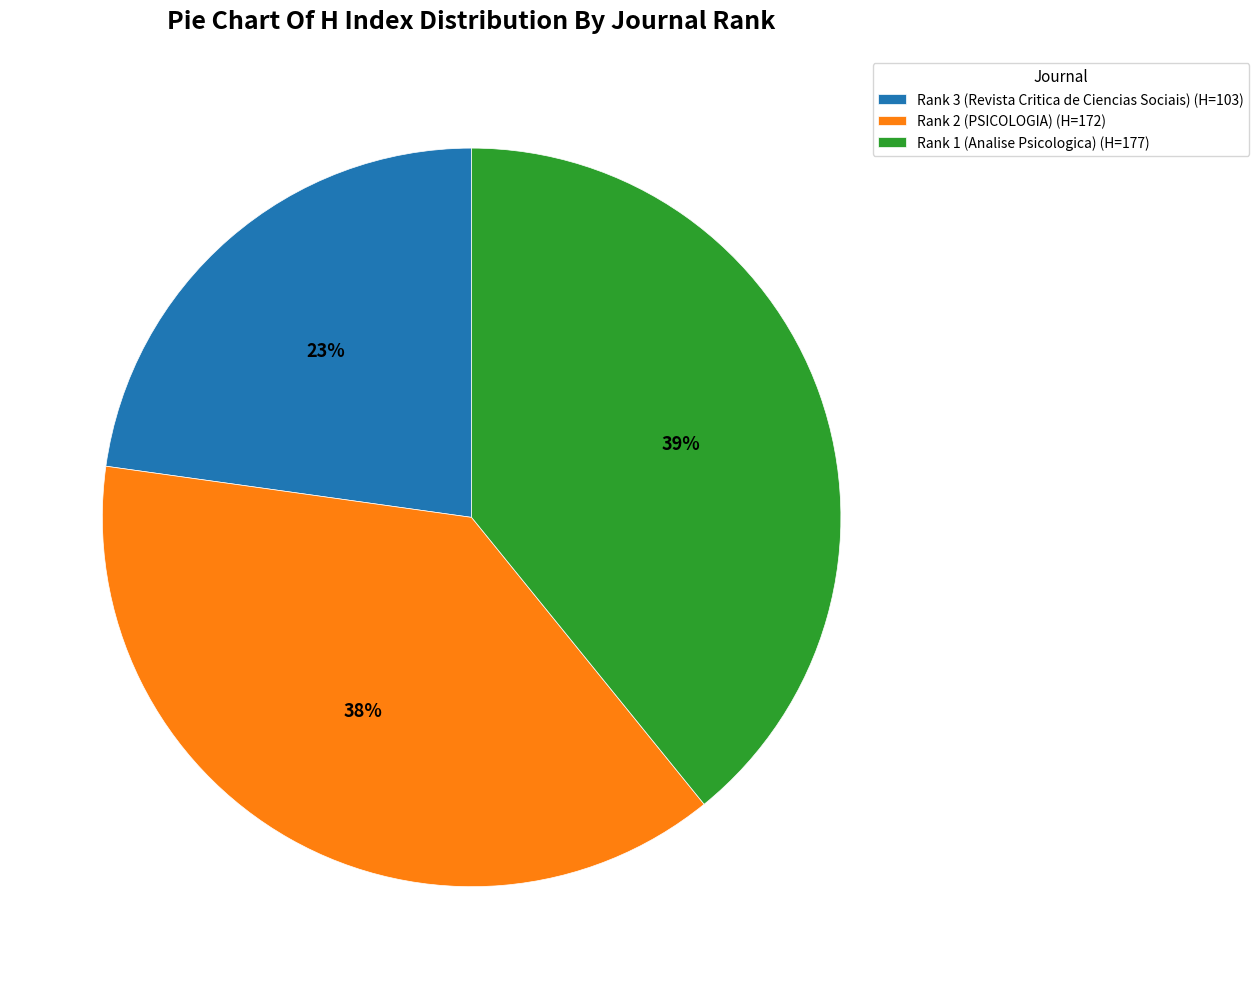

To the nearest percent, what is the combined percentage of Rank 2 (PSICOLOGIA) and Rank 1 (Analise Psicologica)?

77%